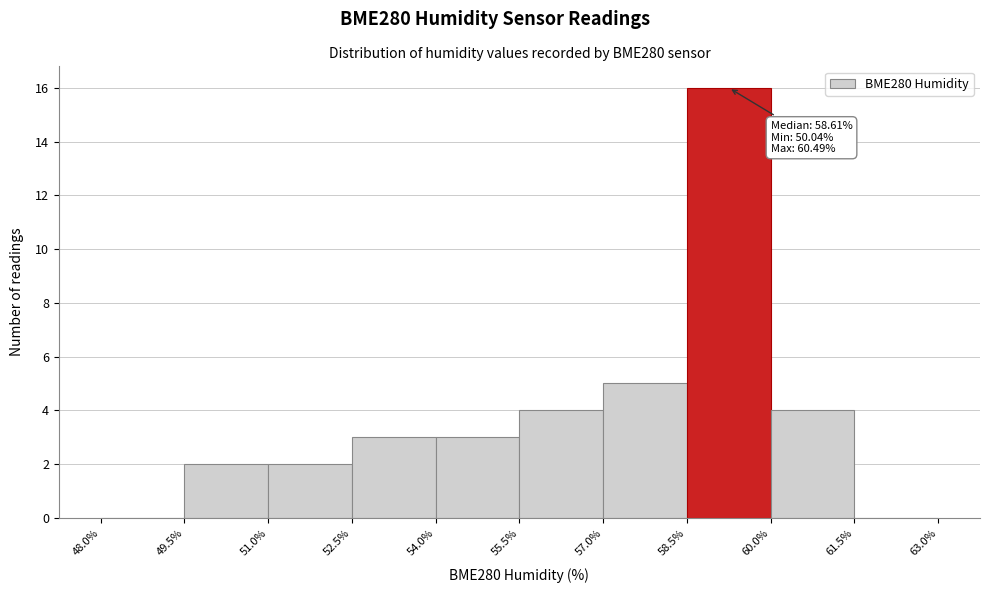

Over which range of the x-axis is the bar tallest?

58.5% to 60.0%